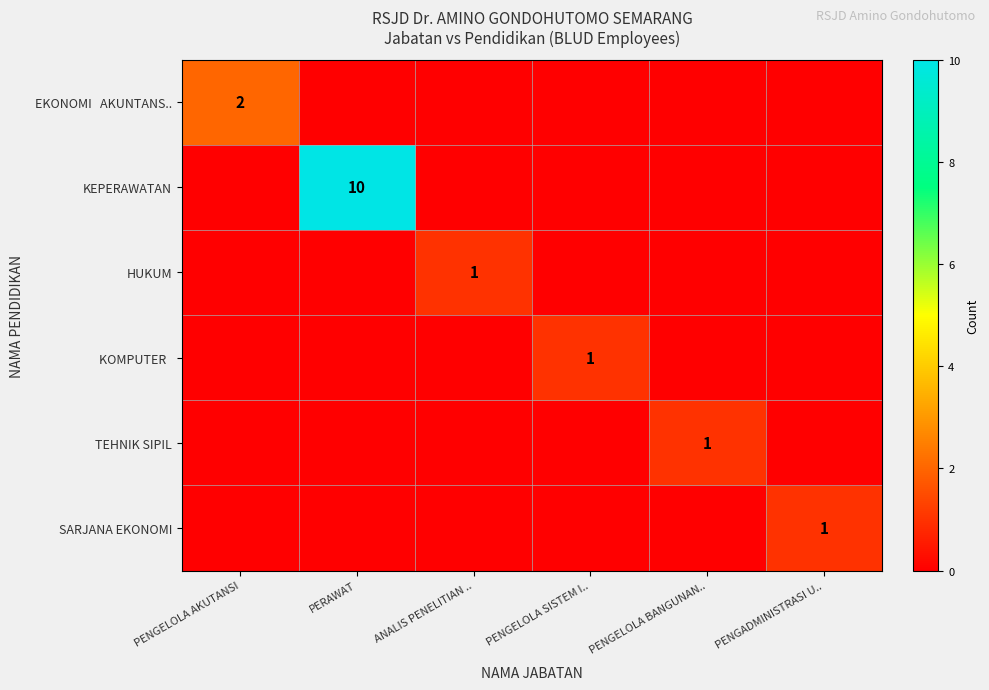

Which label corresponds to the smallest value in the chart?

PERAWAT